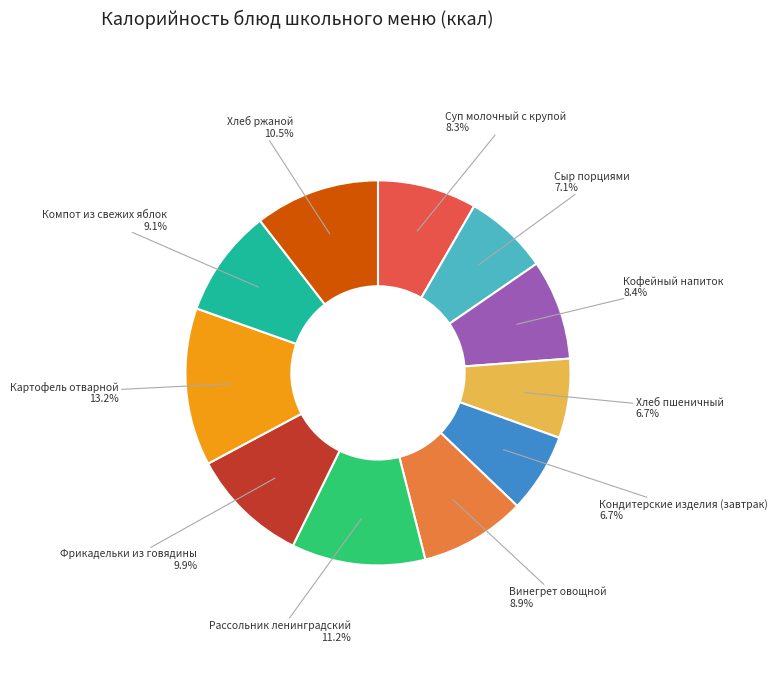

Is there any slice that represents more than half of the pie?

No